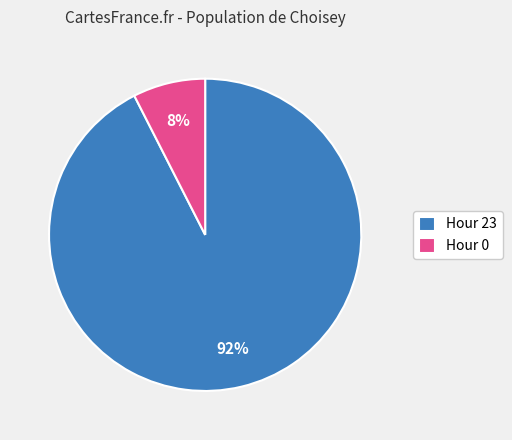

Combined, do Hour 0 and Hour 23 account for over 50%?

Yes